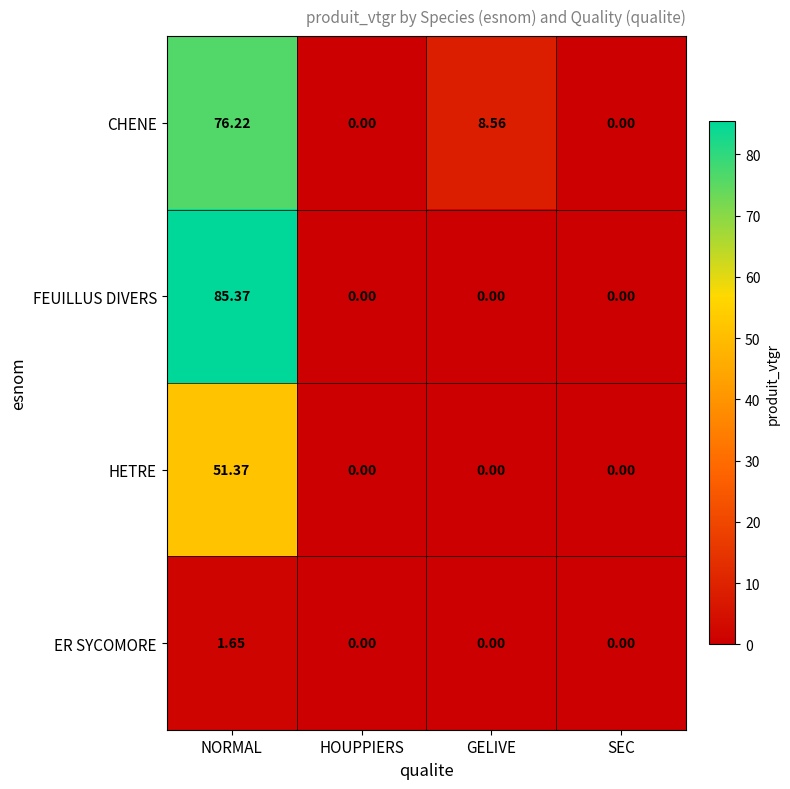

What is the maximum value shown in the chart?

85.4